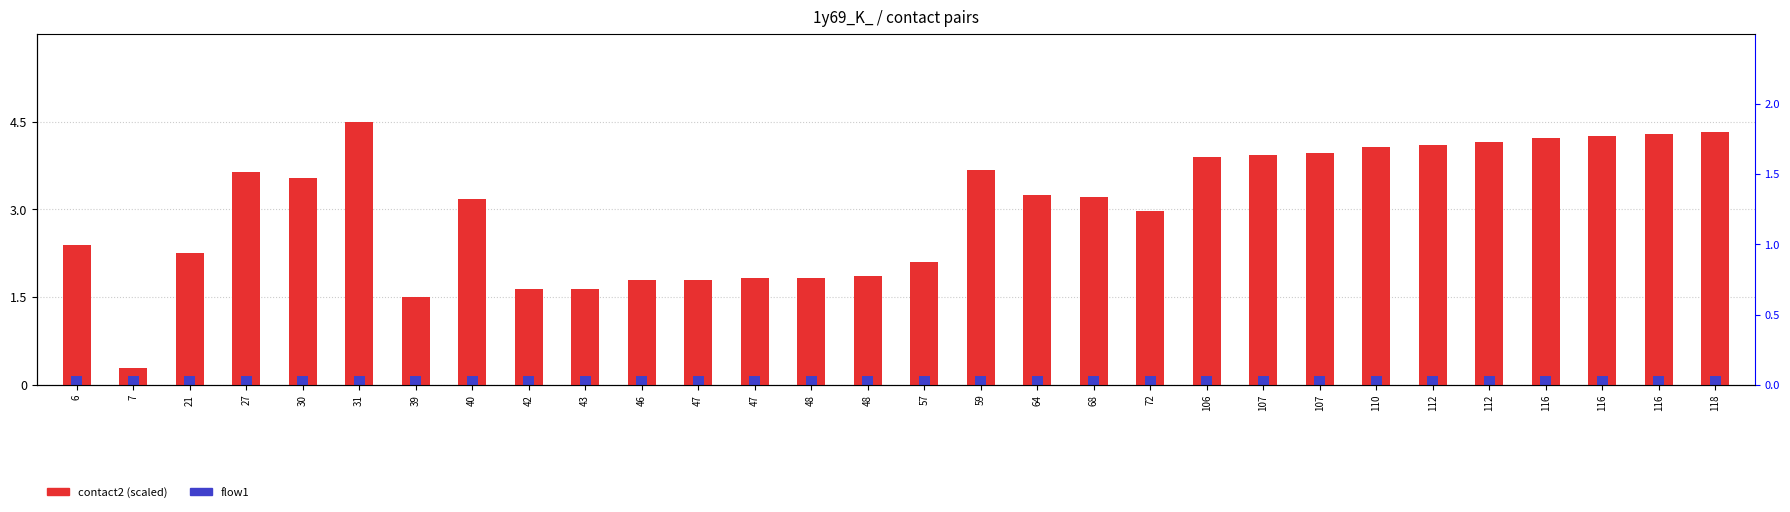

What is the sum of all contact2 (scaled) values?

90.0